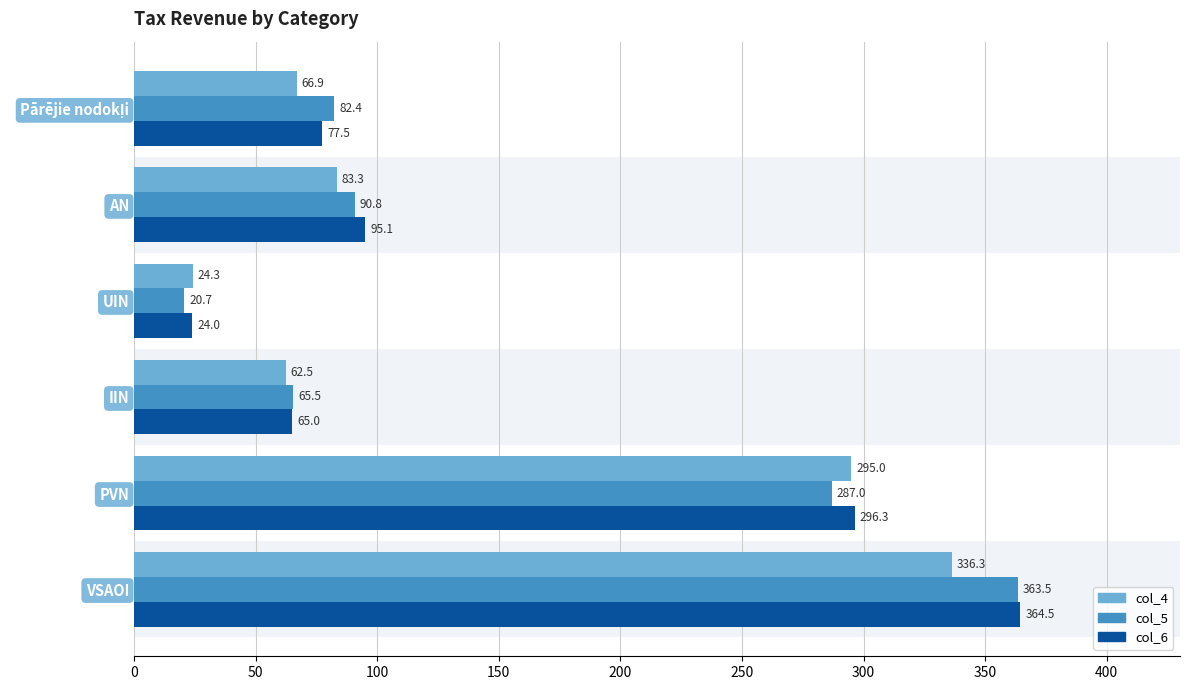

What is the sum of all col_5 values?

910.0